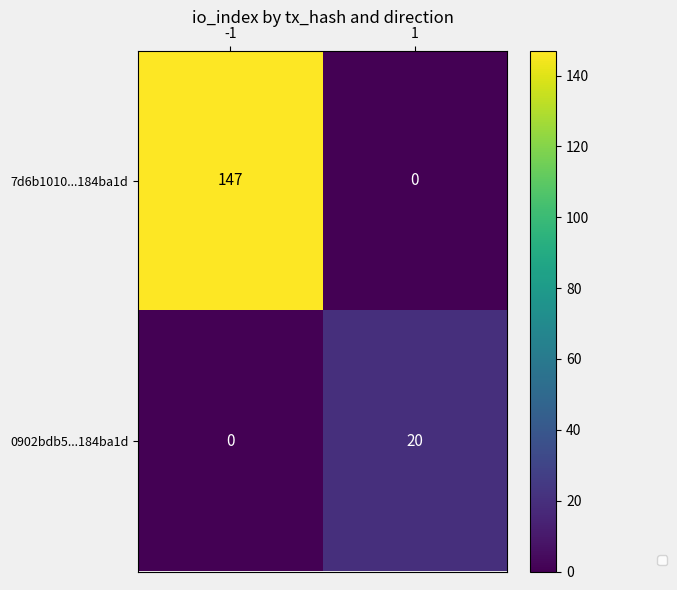

Which series has the widest spread of values?

7d6b1010...184ba1d